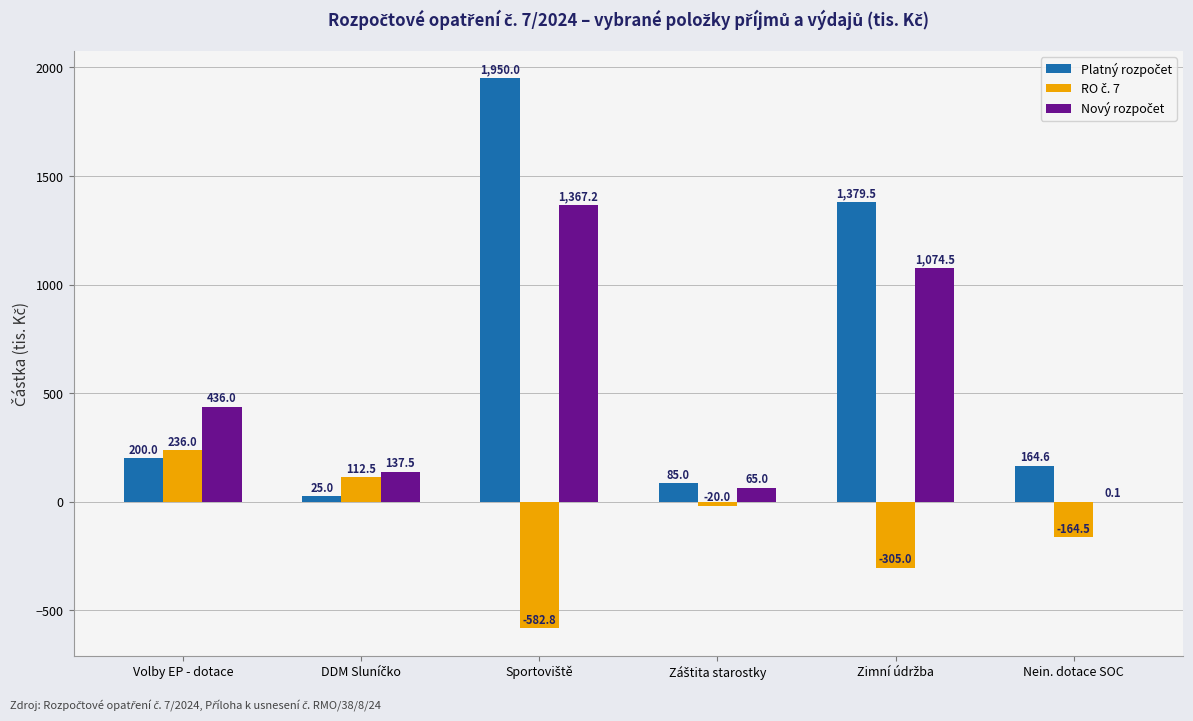

Are the bars horizontal?

No